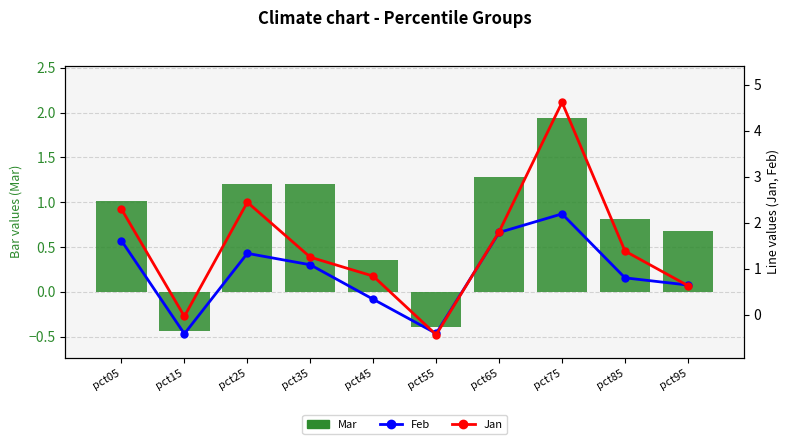

The value of Jan at pct65 is 1.8. True or false?

True